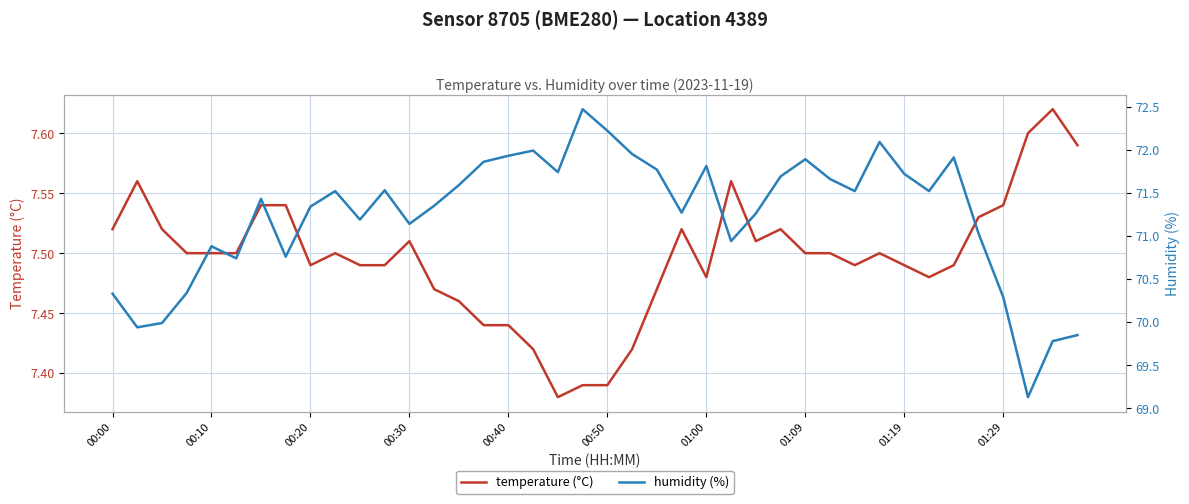

How many lines are shown in the chart?

2